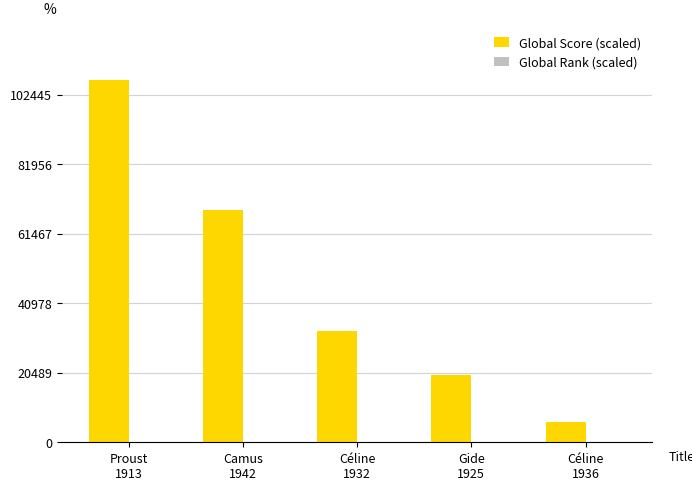

What is the greatest value displayed?

106900.0